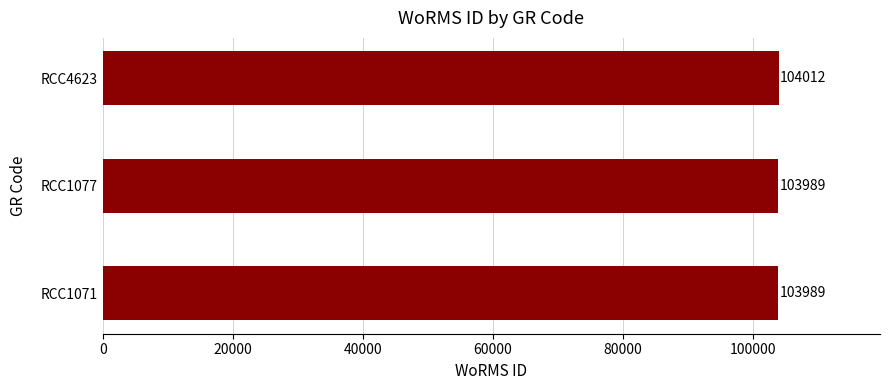

Count the values in the range 103989 to 104012.

3